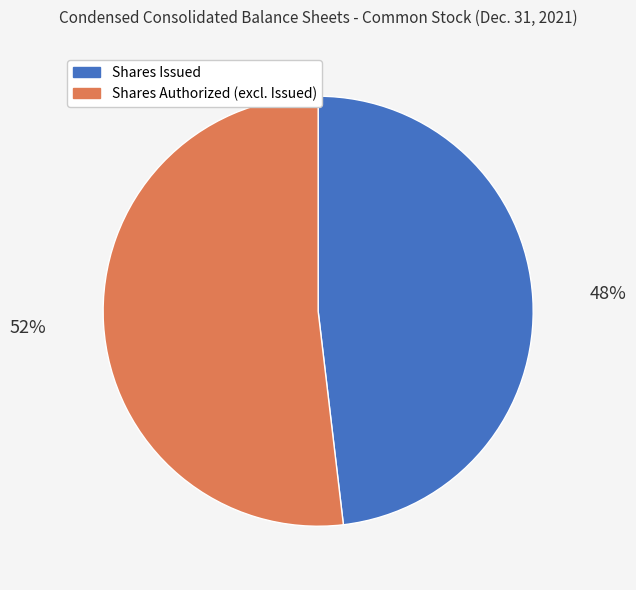

True or false: Shares Issued accounts for 48% of the total.

True